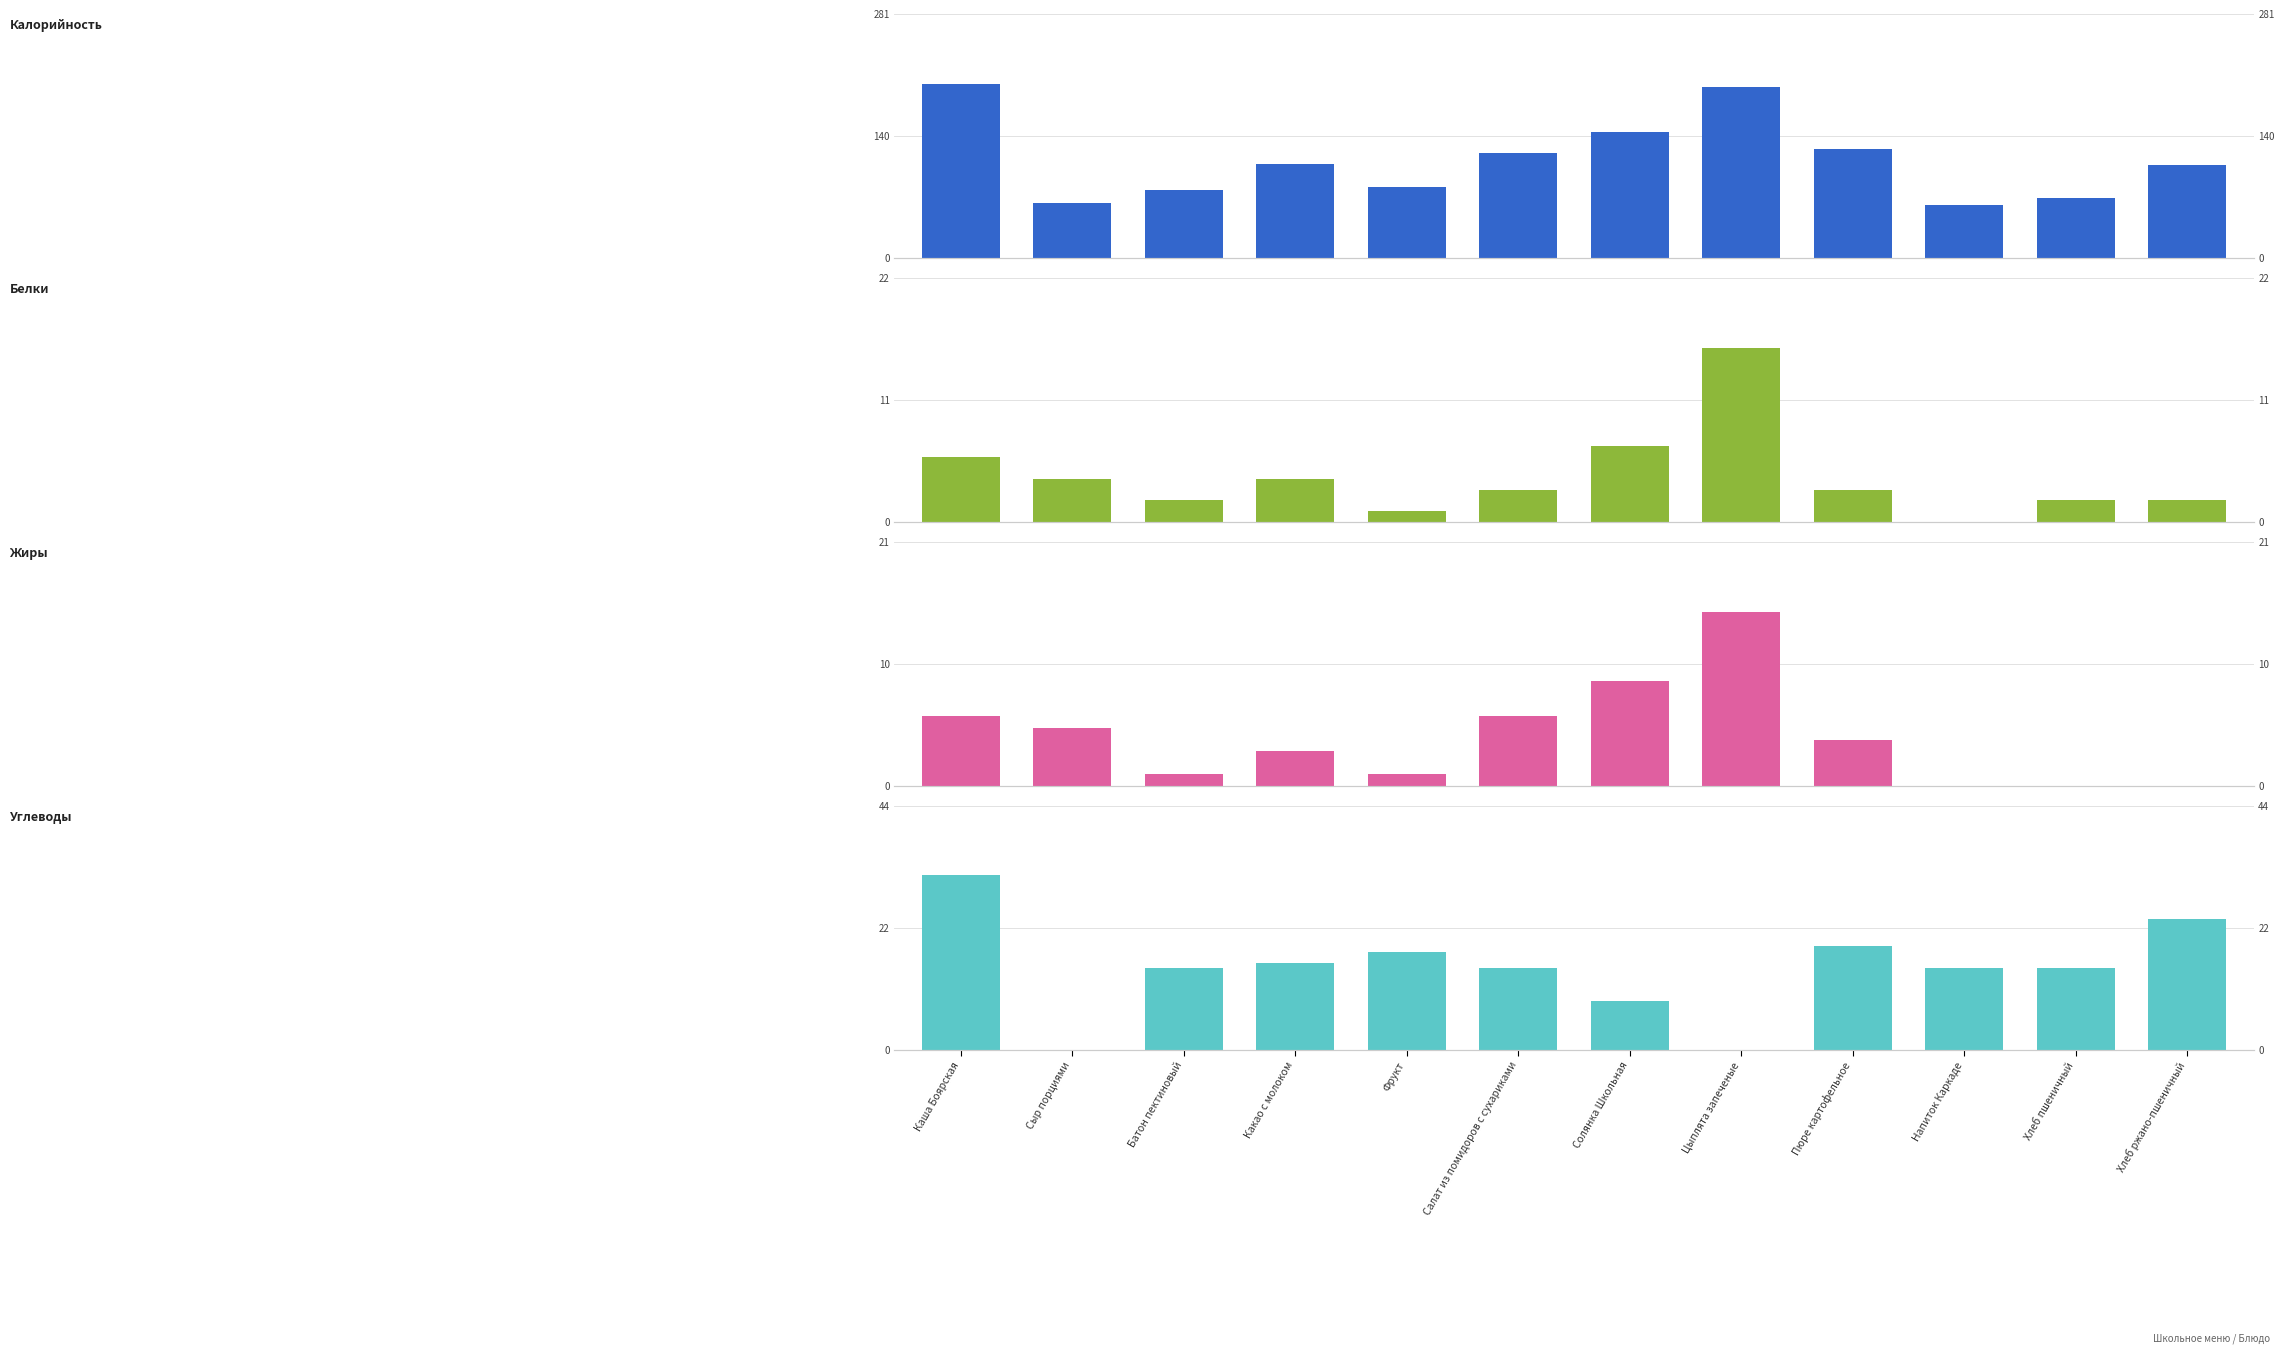

What is the minimum value for Калорийность?

62